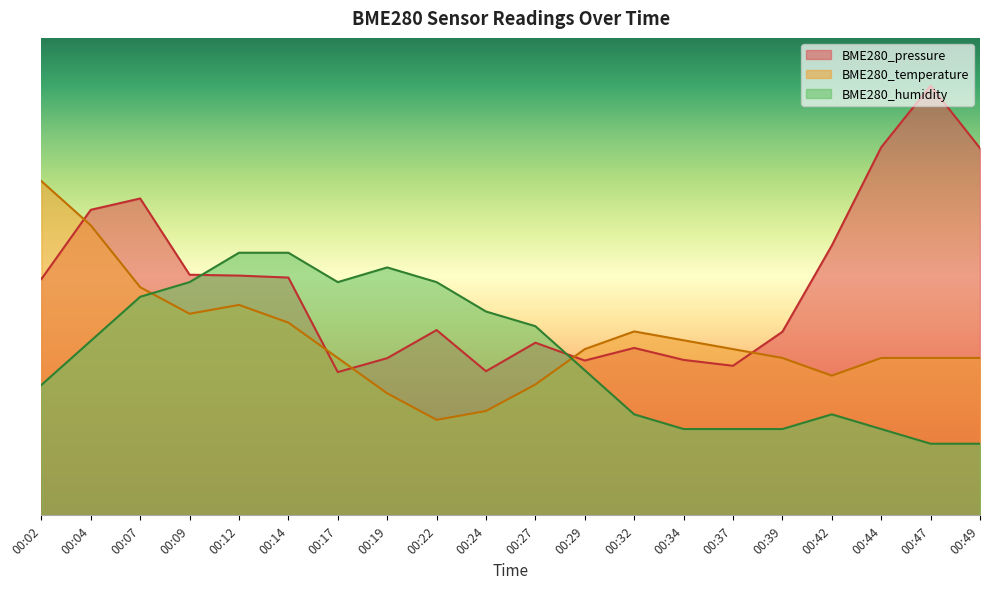

Between 00:12 and 00:42, which series saw the biggest shift?

BME280_humidity